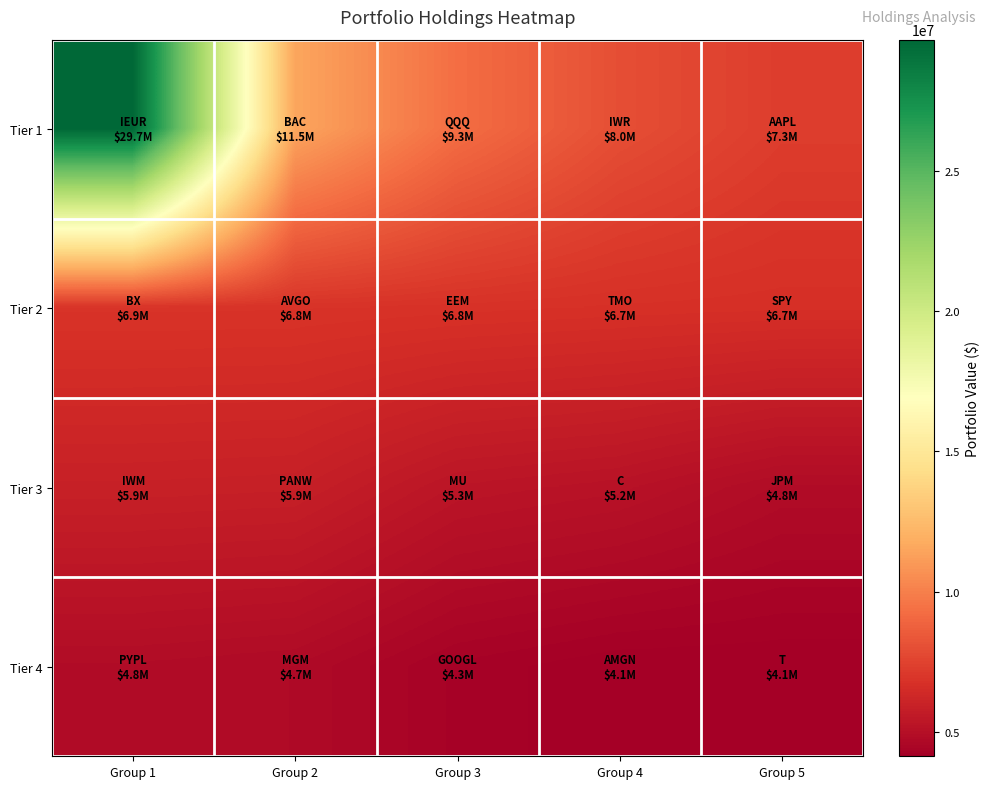

What is the spread (max minus min) of values at Group 4?

3864000